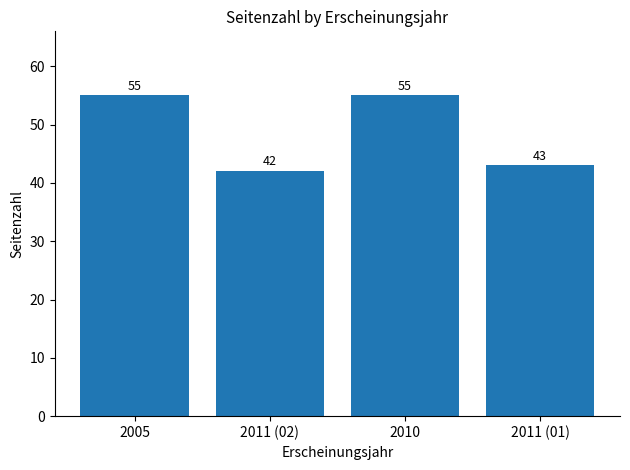

What is the maximum value shown in the chart?

55